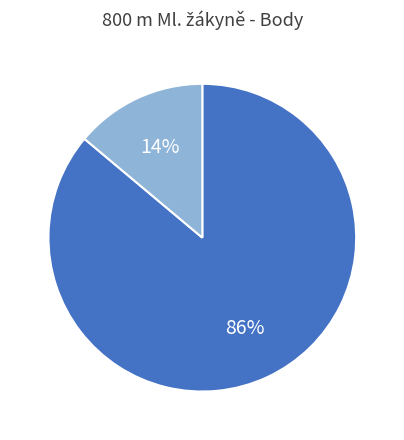

To the nearest percent, what is the difference between the largest and smallest slice percentages?

72%